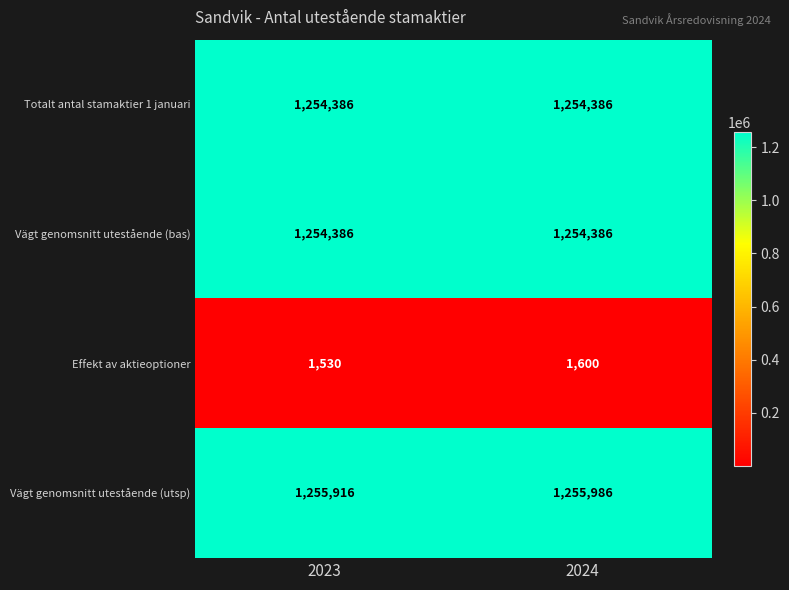

What is the difference between the Vägt genomsnitt utestående (utsp) values at 2024 and 2023?

70